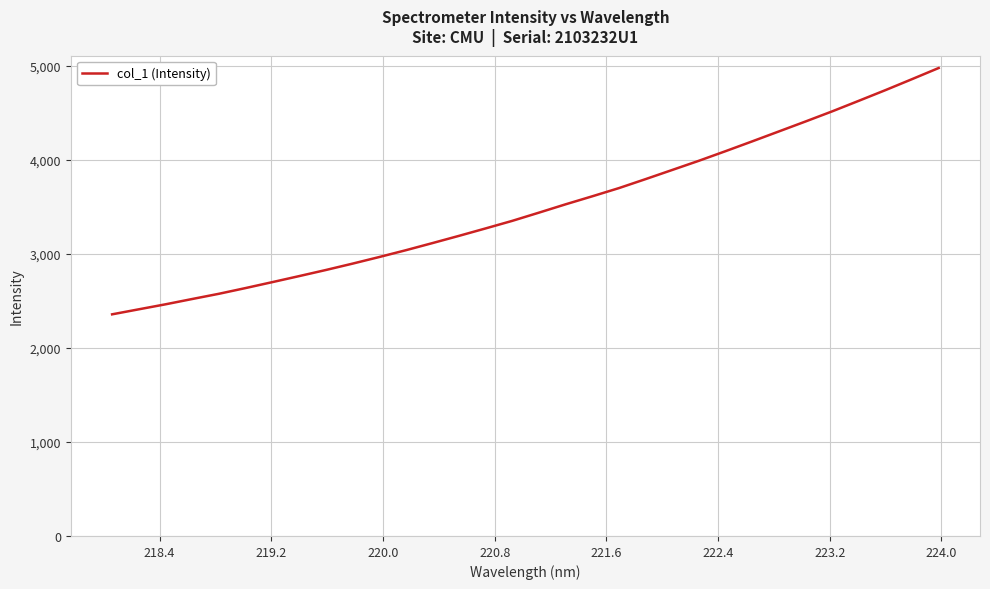

What is the difference between the maximum and minimum values?

2621.3